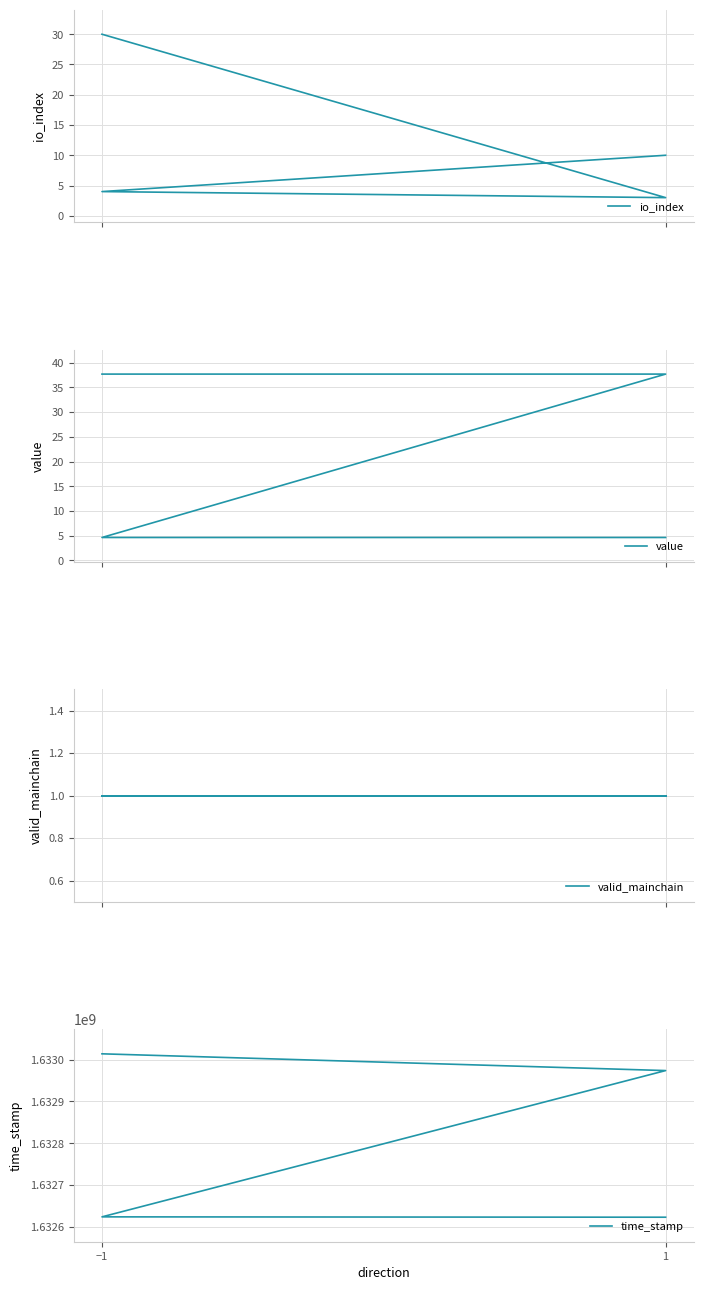

At which label does value first exceed 37?

−1